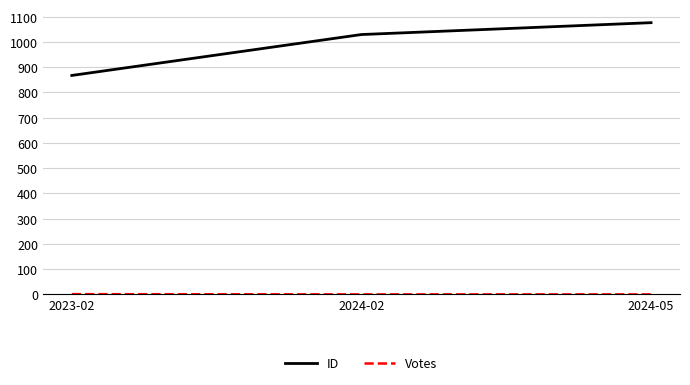

Count the number of data series in this chart.

2